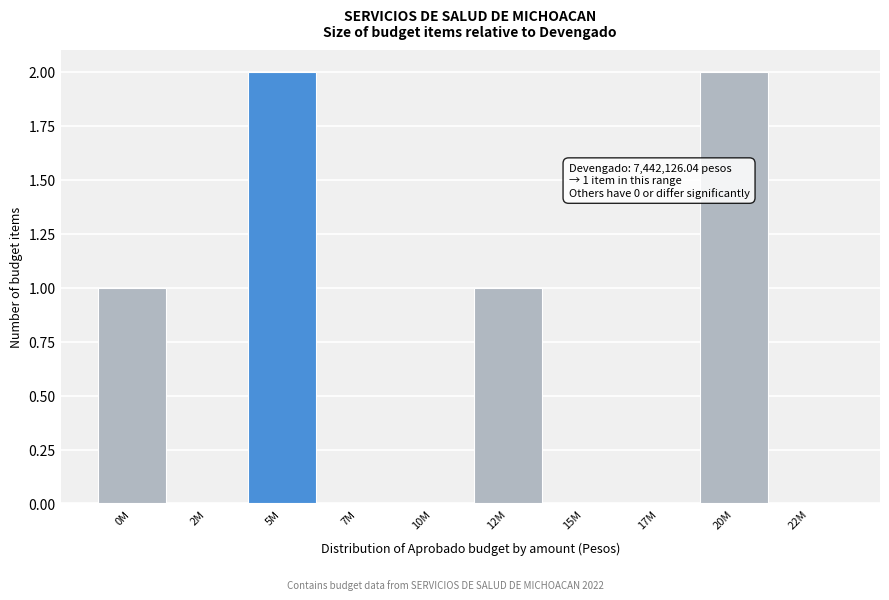

Reading left to right, transcribe all the data shown in this chart.

0M=1	2M=0	5M=2	7M=0	10M=0	12M=1	15M=0	17M=0	20M=2	22M=0